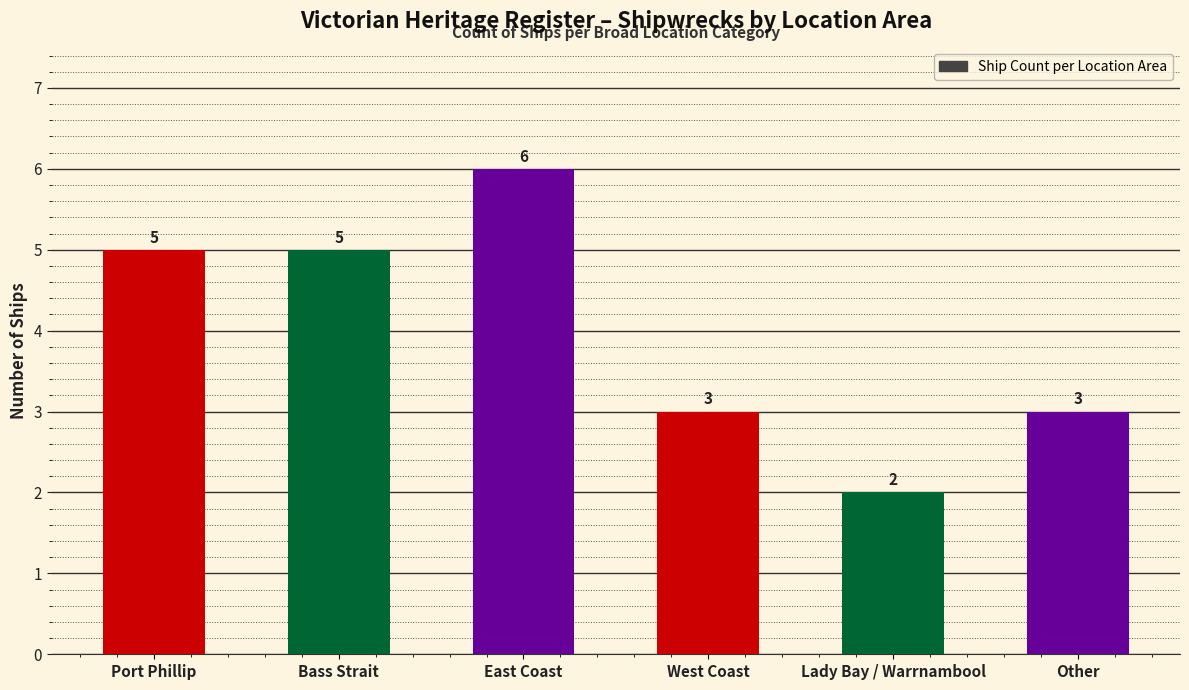

Reading left to right, what are all the values shown in this chart?

Port Phillip=5	Bass Strait=5	East Coast=6	West Coast=3	Lady Bay / Warrnambool=2	Other=3